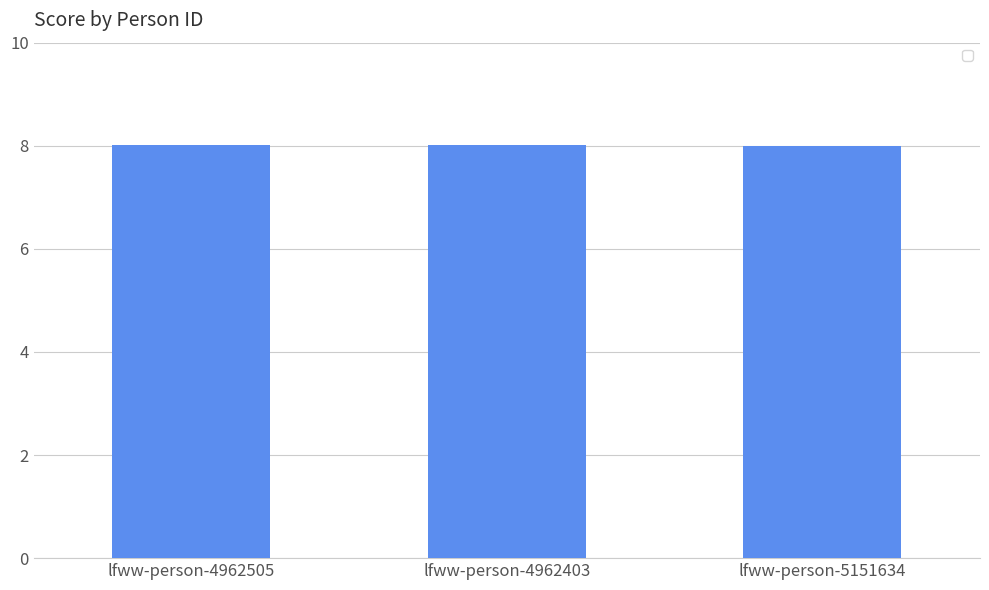

What is the maximum value shown in the chart?

8.0